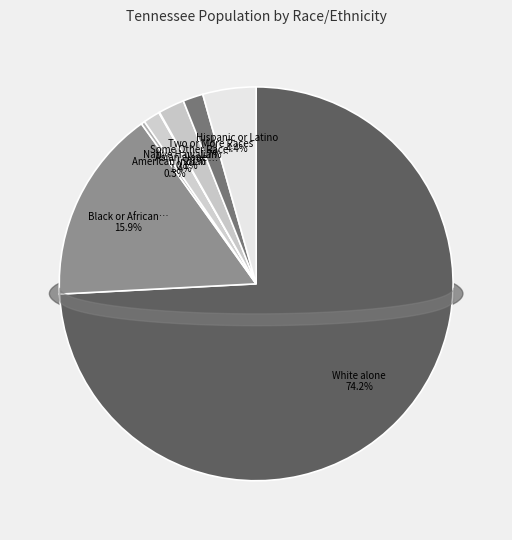

What is the total percentage of Native Hawaiian and Other Pacific and Asian alone?

1.4%